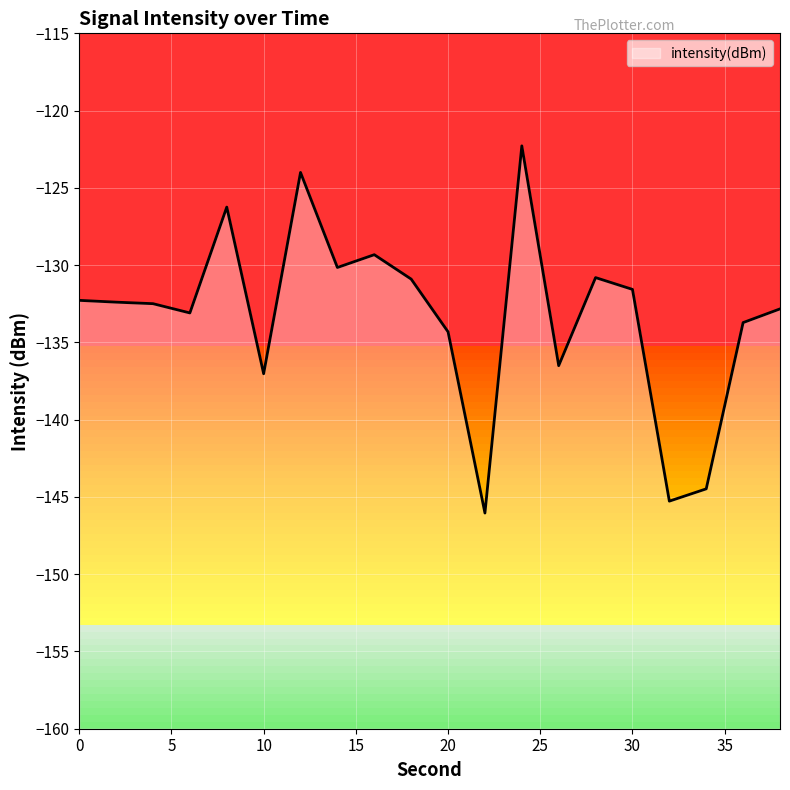

What is the difference between the maximum and second lowest values?

23.0